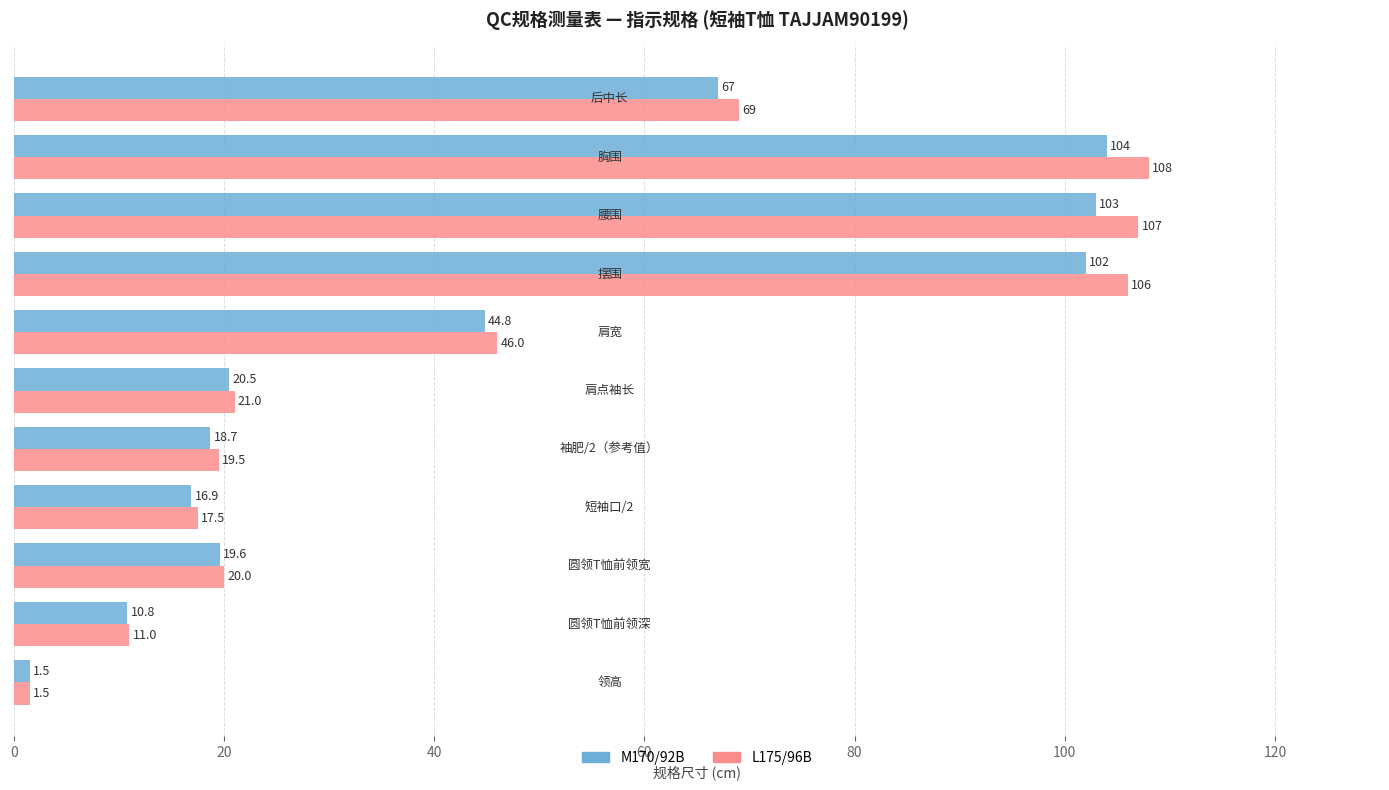

What is the average value of the L175/96B series?

47.9